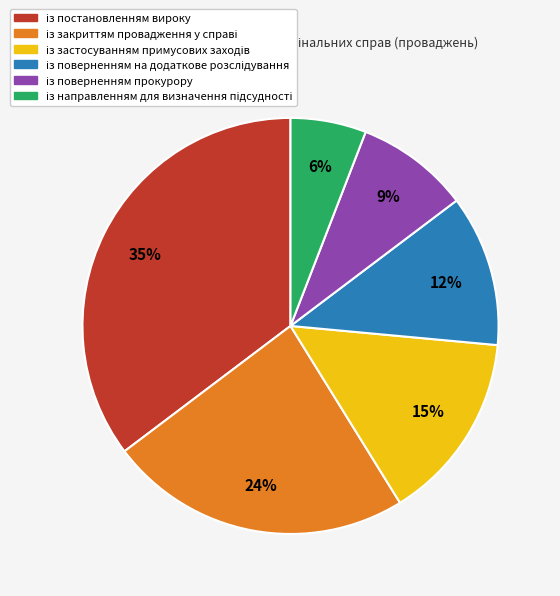

To the nearest percent, what is the difference between the largest and smallest slice percentages?

29%